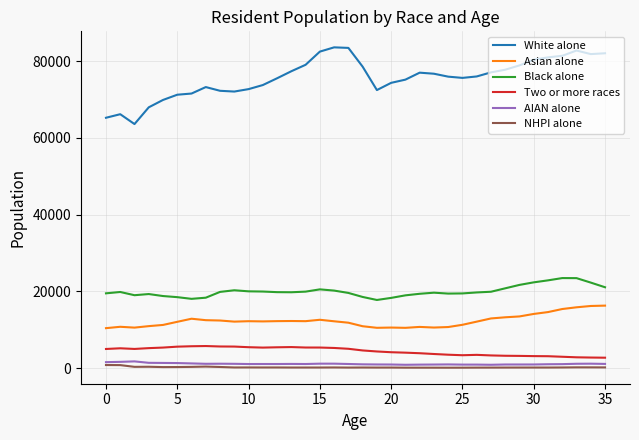

Which series has the largest total across all categories?

White alone